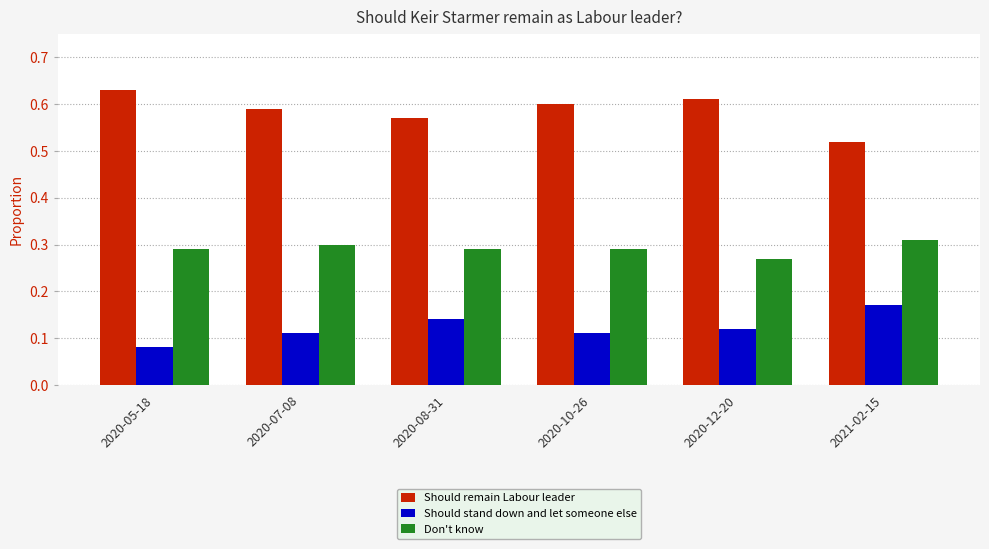

Rank the series by their average value, from lowest to highest.

Should stand down and let someone else, Don't know, Should remain Labour leader